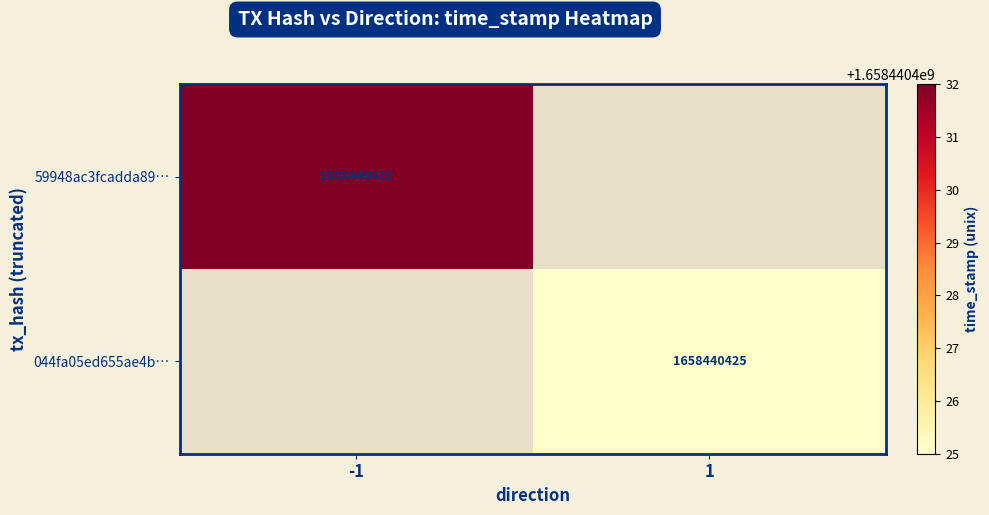

Which series has the largest range (max minus min)?

59948ac3fcadda89dc277906160651f60f1cb3b